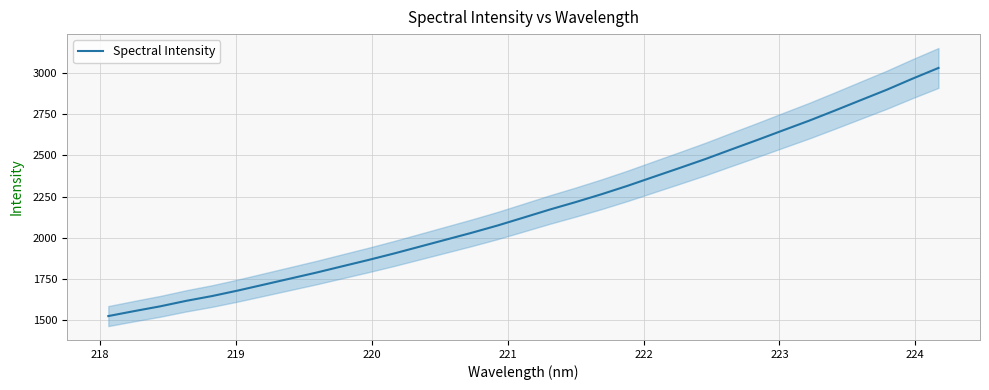

What is the highest value of the Spectral Intensity series?

3032.9